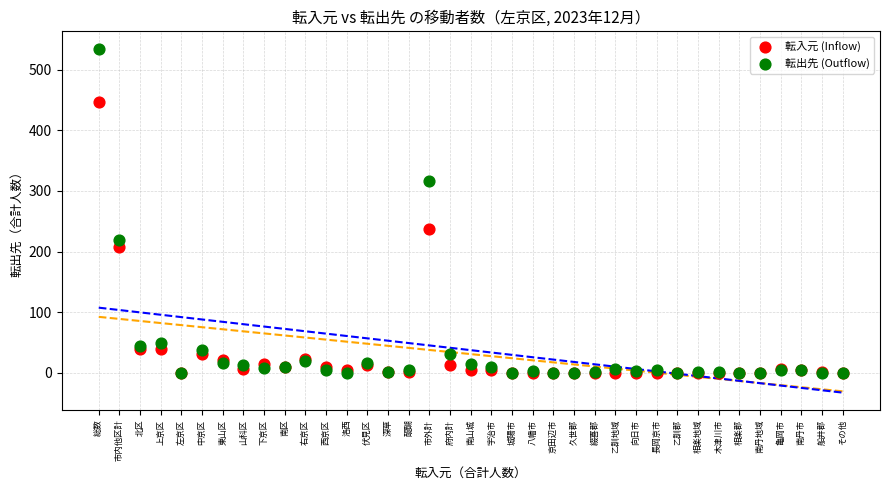

In the 転出先 (Outflow) series, what Y value is closest to 267?

219